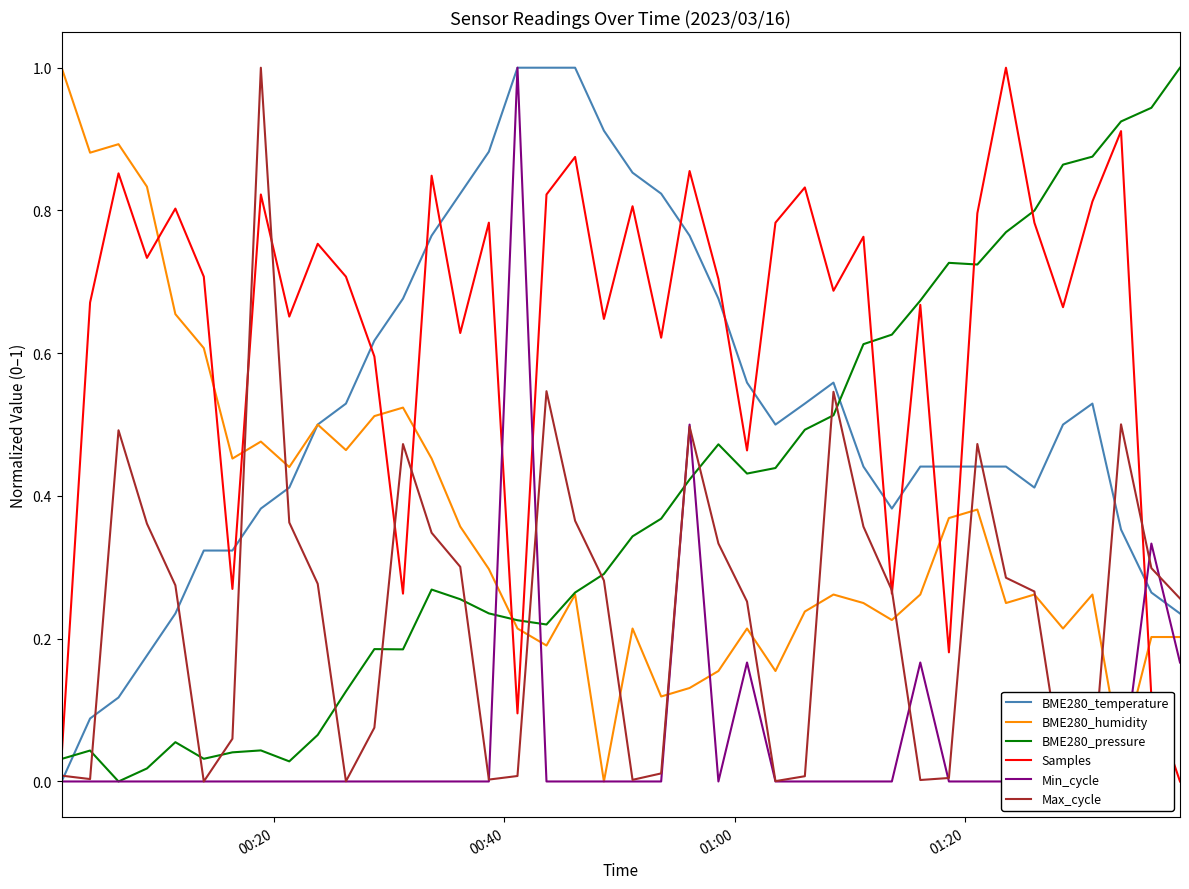

What is the maximum value for Max_cycle?

1.0